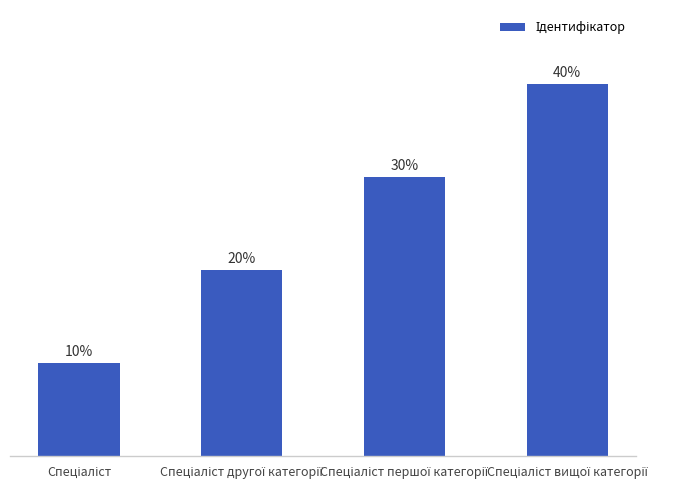

Does the chart contain any negative values?

No